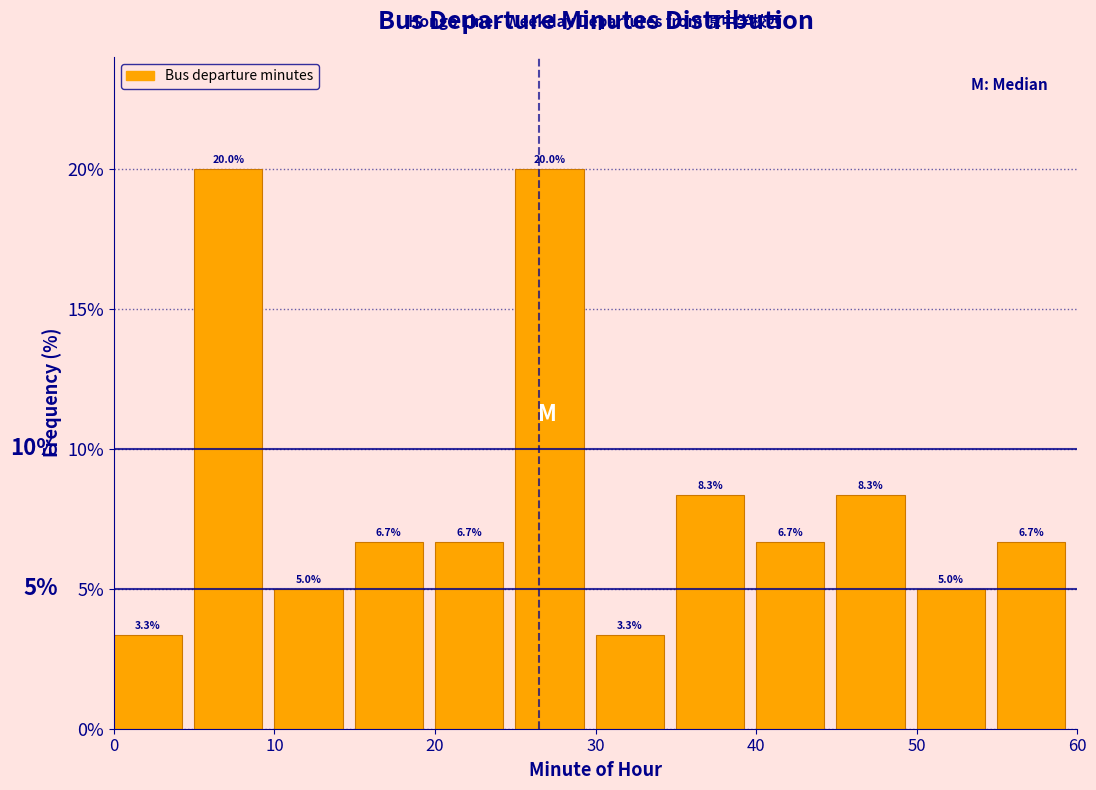

Reading left to right, list every bar in this chart as the range it spans on the x-axis followed by its height.

0 to 5: 3.3
5 to 10: 20.0
10 to 15: 5.0
15 to 20: 6.7
20 to 25: 6.7
25 to 30: 20.0
30 to 35: 3.3
35 to 40: 8.3
40 to 45: 6.7
45 to 50: 8.3
50 to 55: 5.0
55 to 60: 6.7